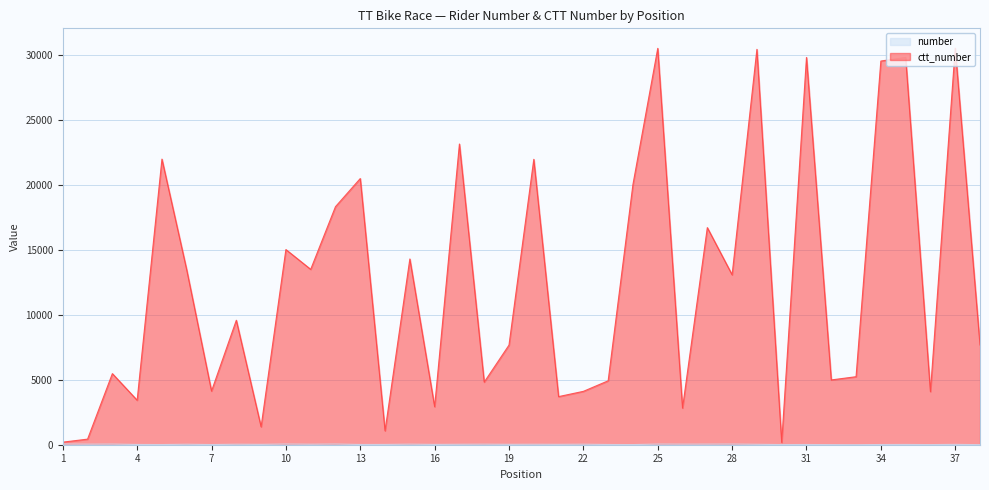

What is the spread (max minus min) of values at 14?

1049